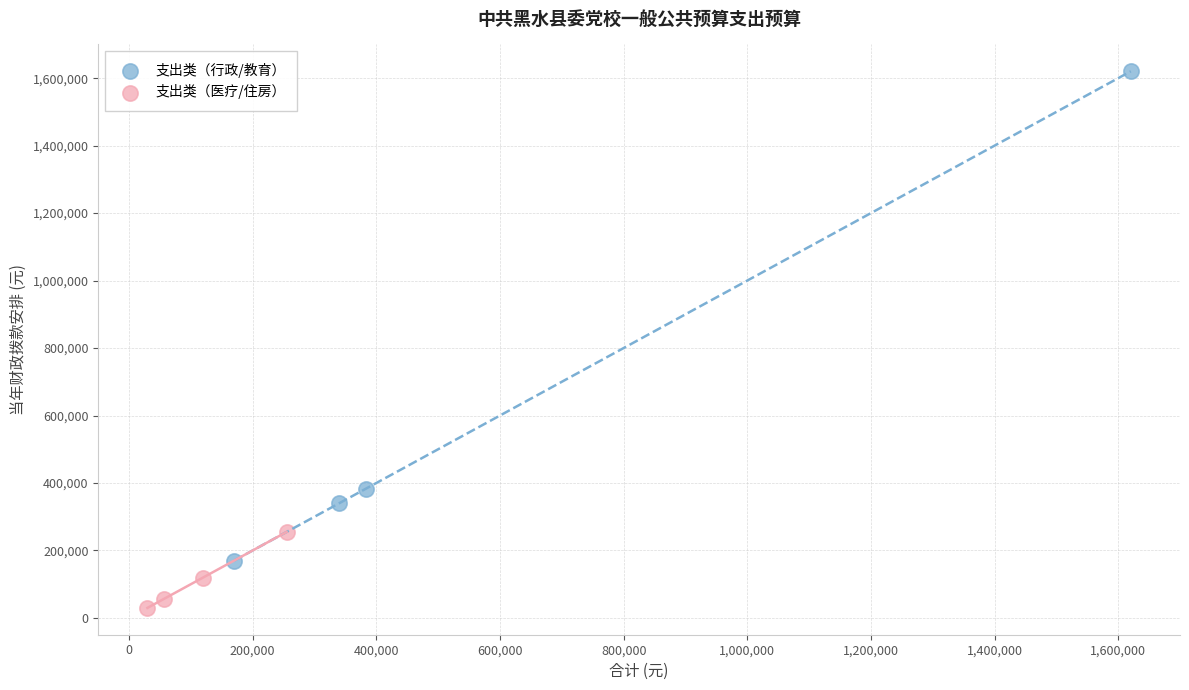

Which series contains the lowest Y value?

支出类（医疗/住房）